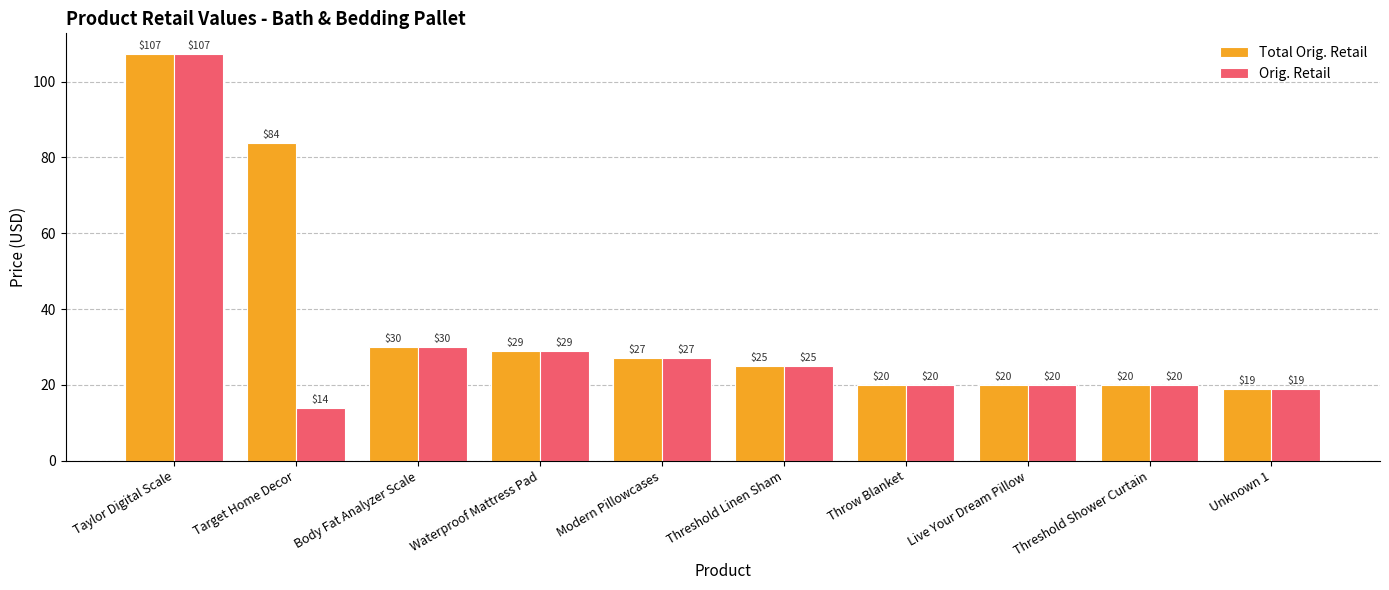

What is the lowest value of the Total Orig. Retail series?

19.0